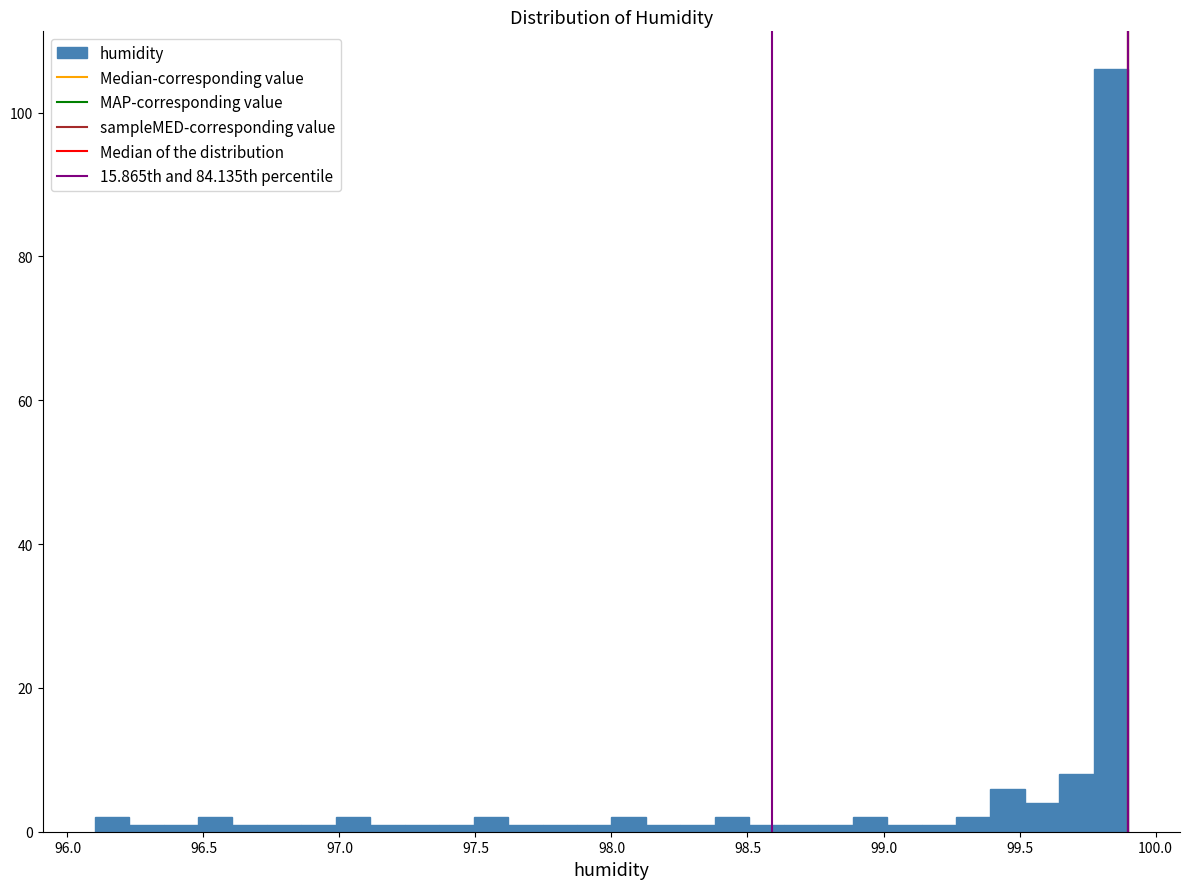

Read against the x-axis, roughly where is the centre of the tallest bar?

99.85